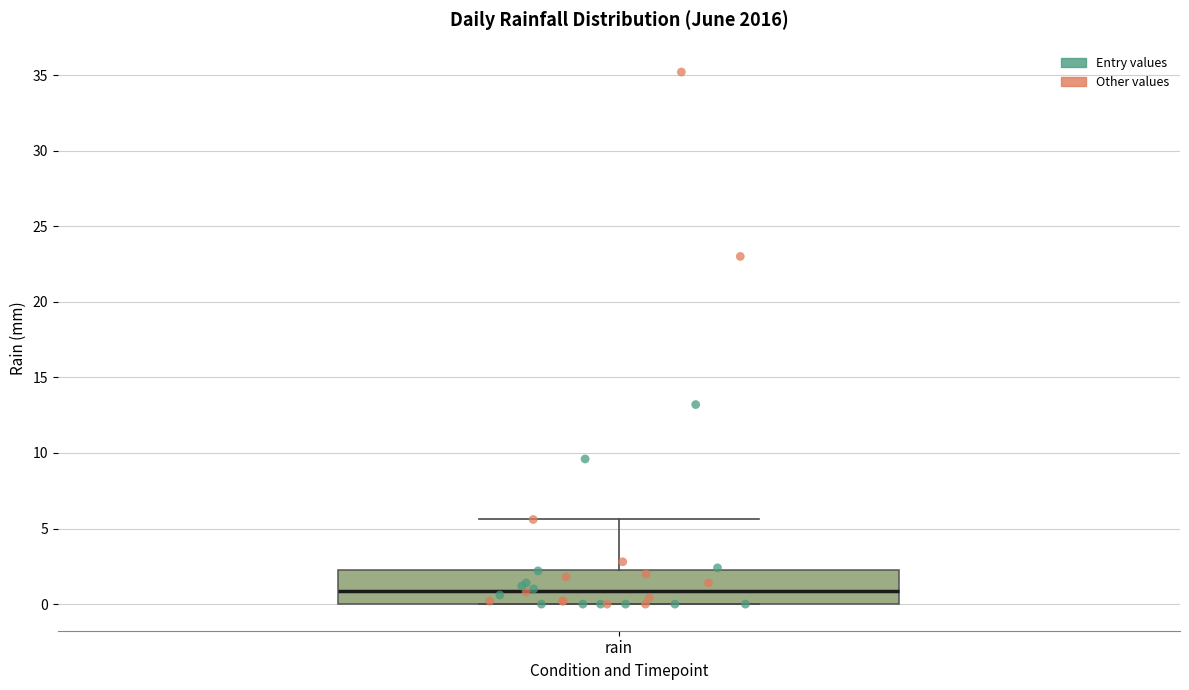

Where is the upper edge of the box for rain on the y-axis? The values are not printed on the chart, so give them approximately, as read against the axis.

2.5